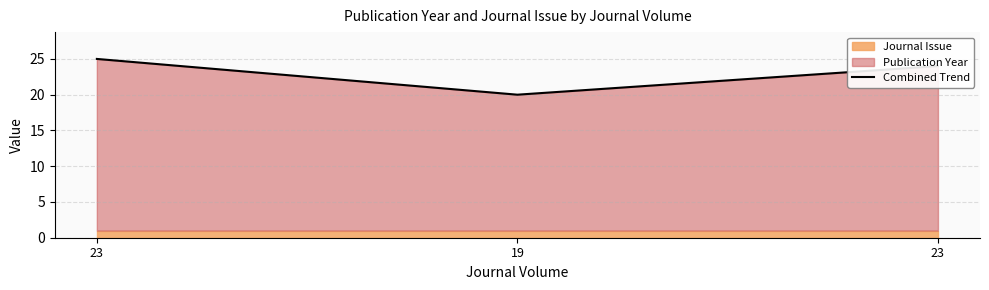

What is the label of the 2nd point from the right?

19